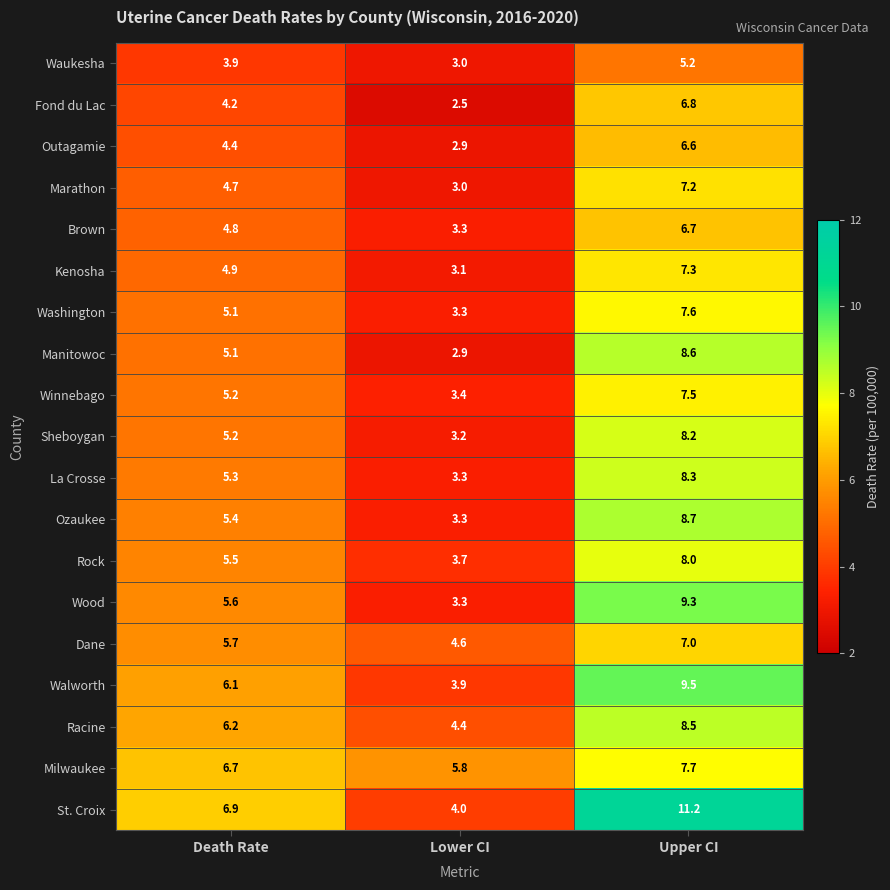

How many data points does each series have?

3